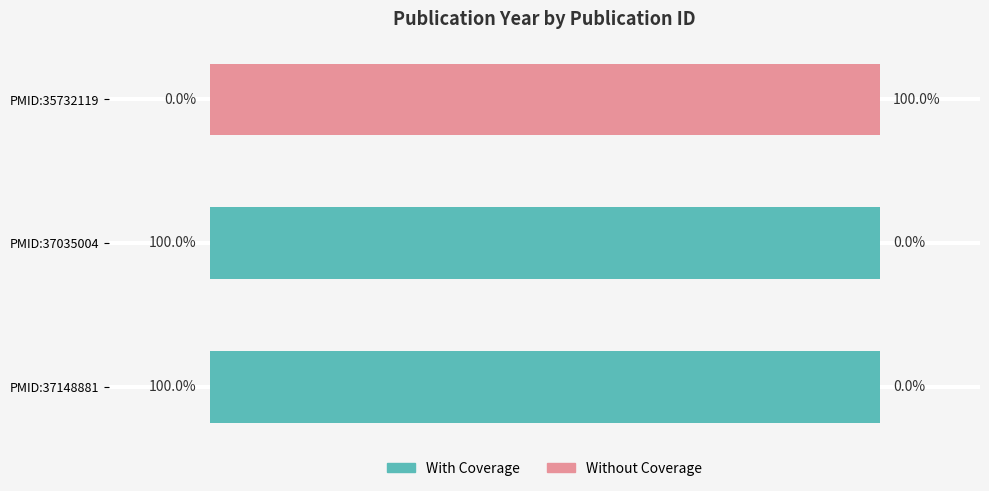

What is the sum of the Without Coverage values at PMID:35732119 and PMID:37035004?

100